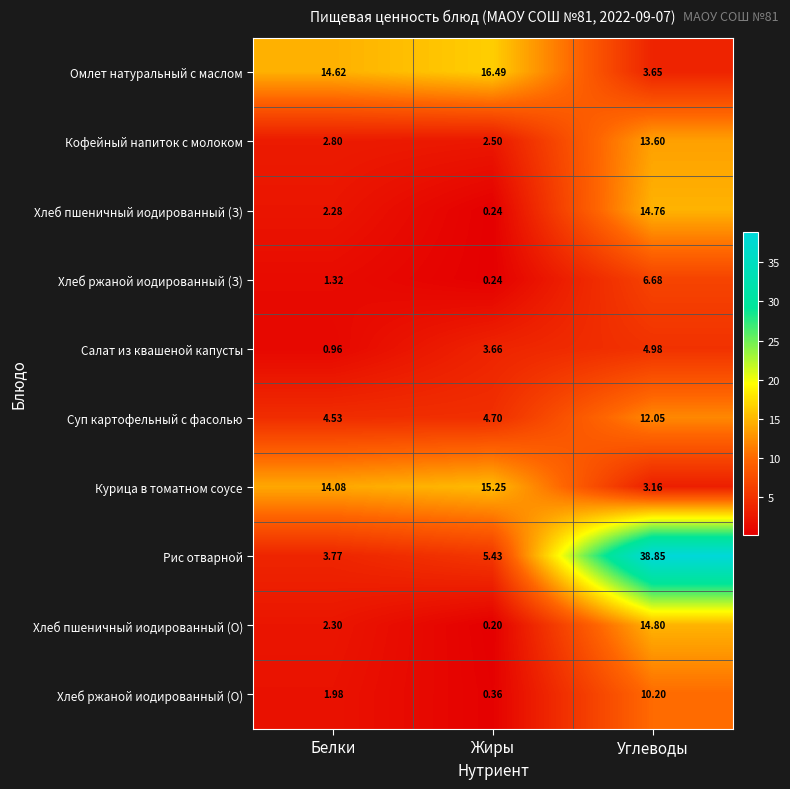

List the series in order of their peak value, highest first.

Рис отварной, Омлет натуральный с маслом, Курица в томатном соусе, Хлеб пшеничный иодированный (О), Хлеб пшеничный иодированный (З), Кофейный напиток с молоком, Суп картофельный с фасолью, Хлеб ржаной иодированный (О), Хлеб ржаной иодированный (З), Салат из квашеной капусты